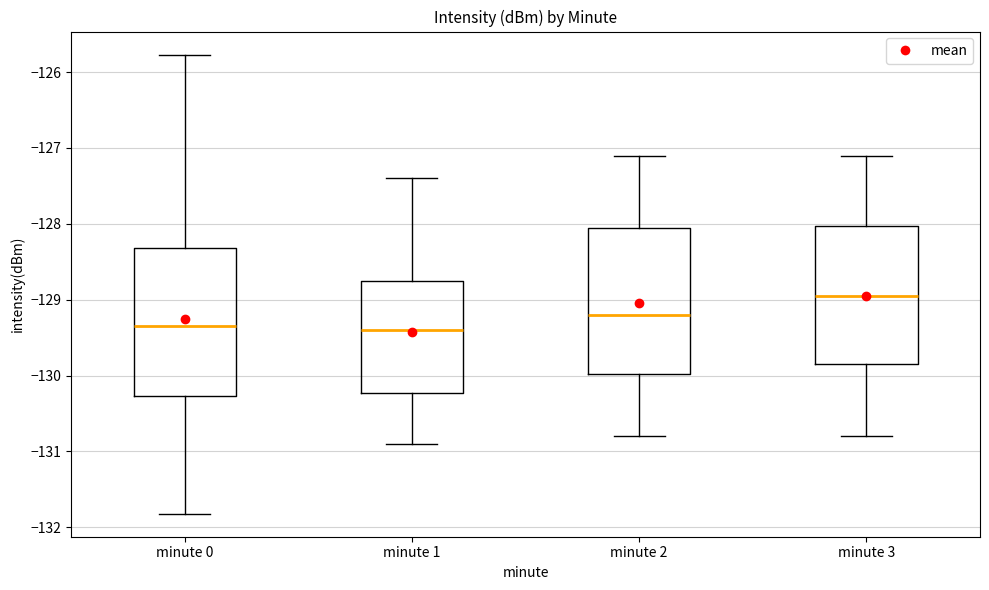

Where does the lower whisker of the box for minute 3 end on the y-axis? The values are not printed on the chart, so give them approximately, as read against the axis.

-130.8